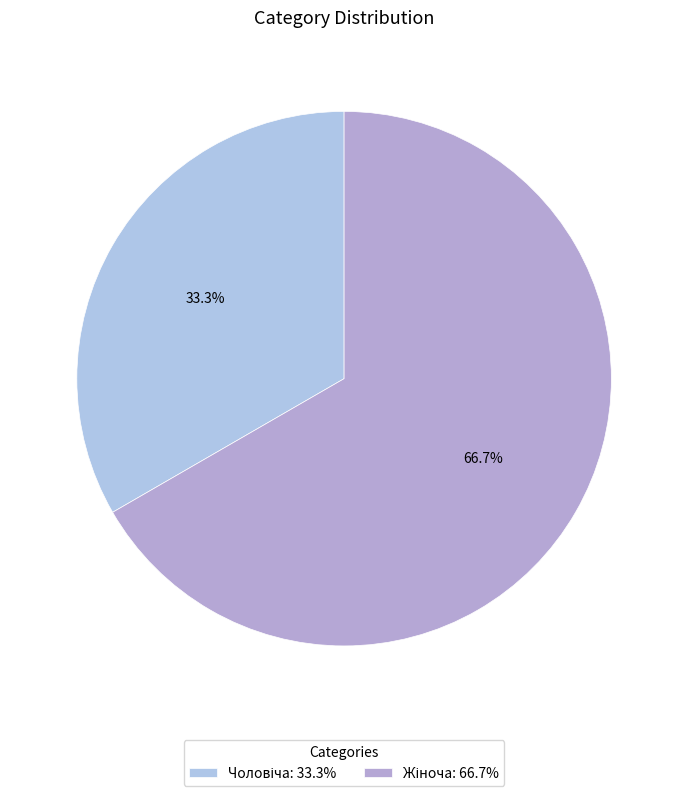

Which category has the biggest portion of the pie?

Жіноча